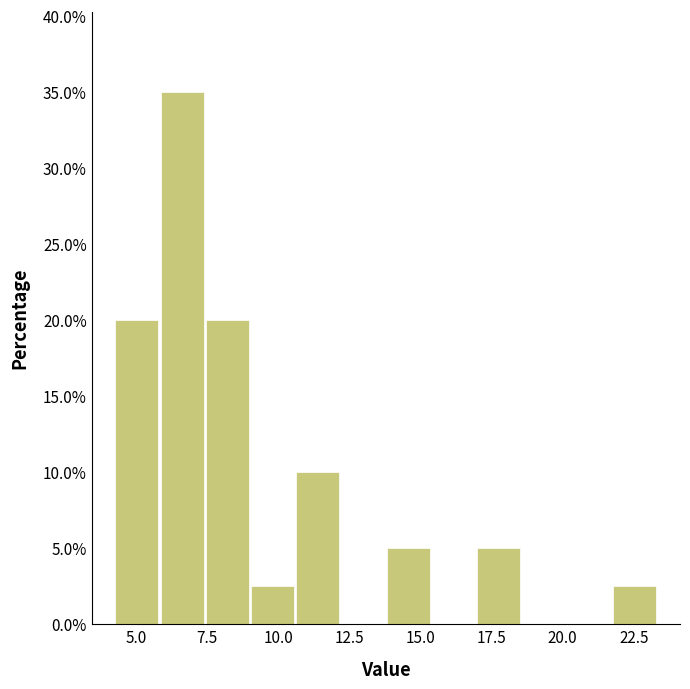

Around what value on the x-axis is the tallest bar? Give the approximate position of its centre, as read against the axis.

6.5